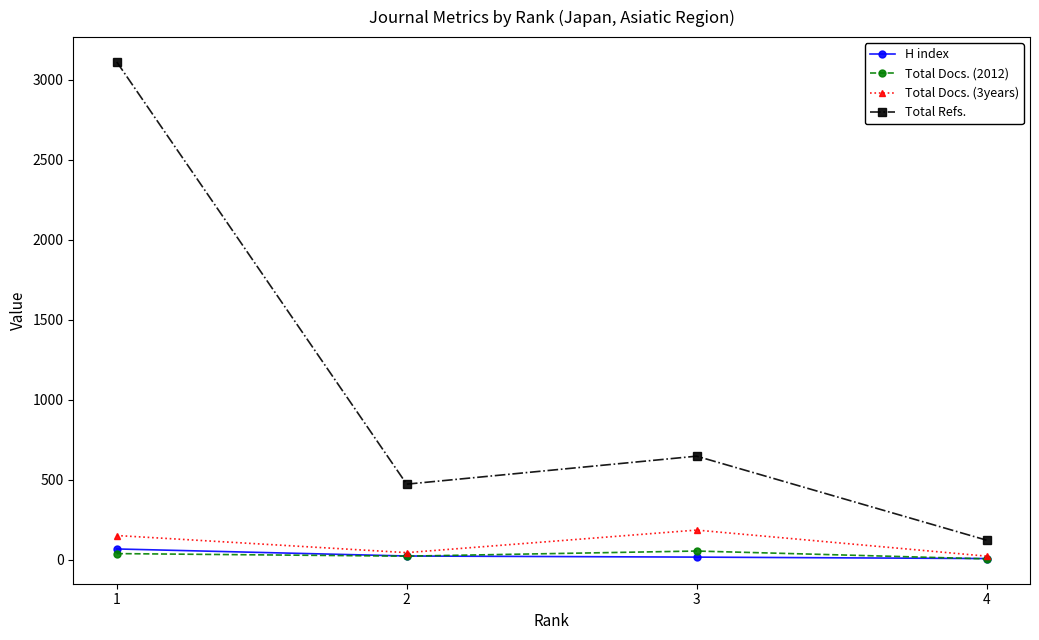

What is the difference between the highest and lowest values at 2?

450